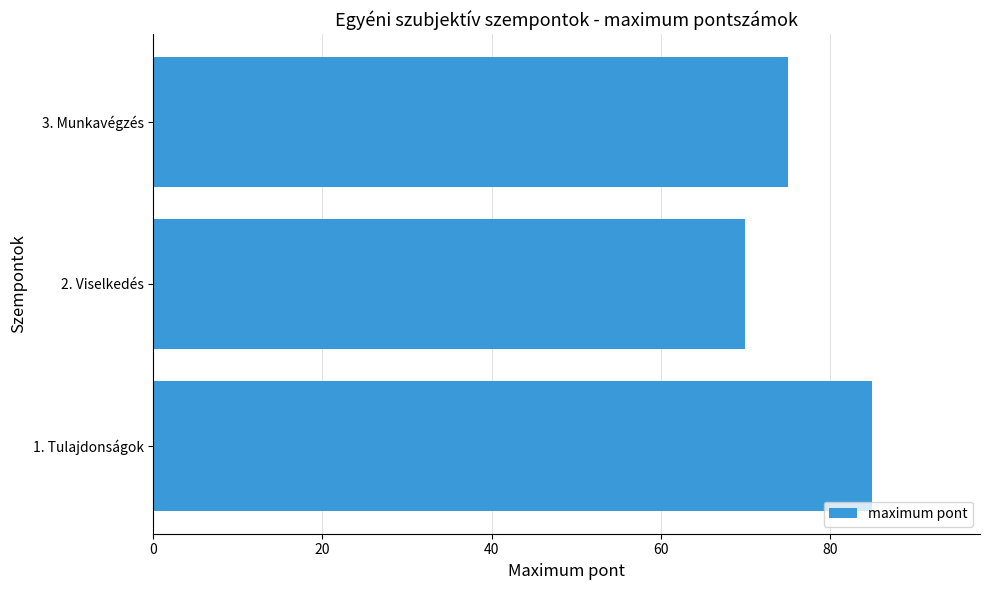

Where is the data nearest to the value 77?

3. Munkavégzés